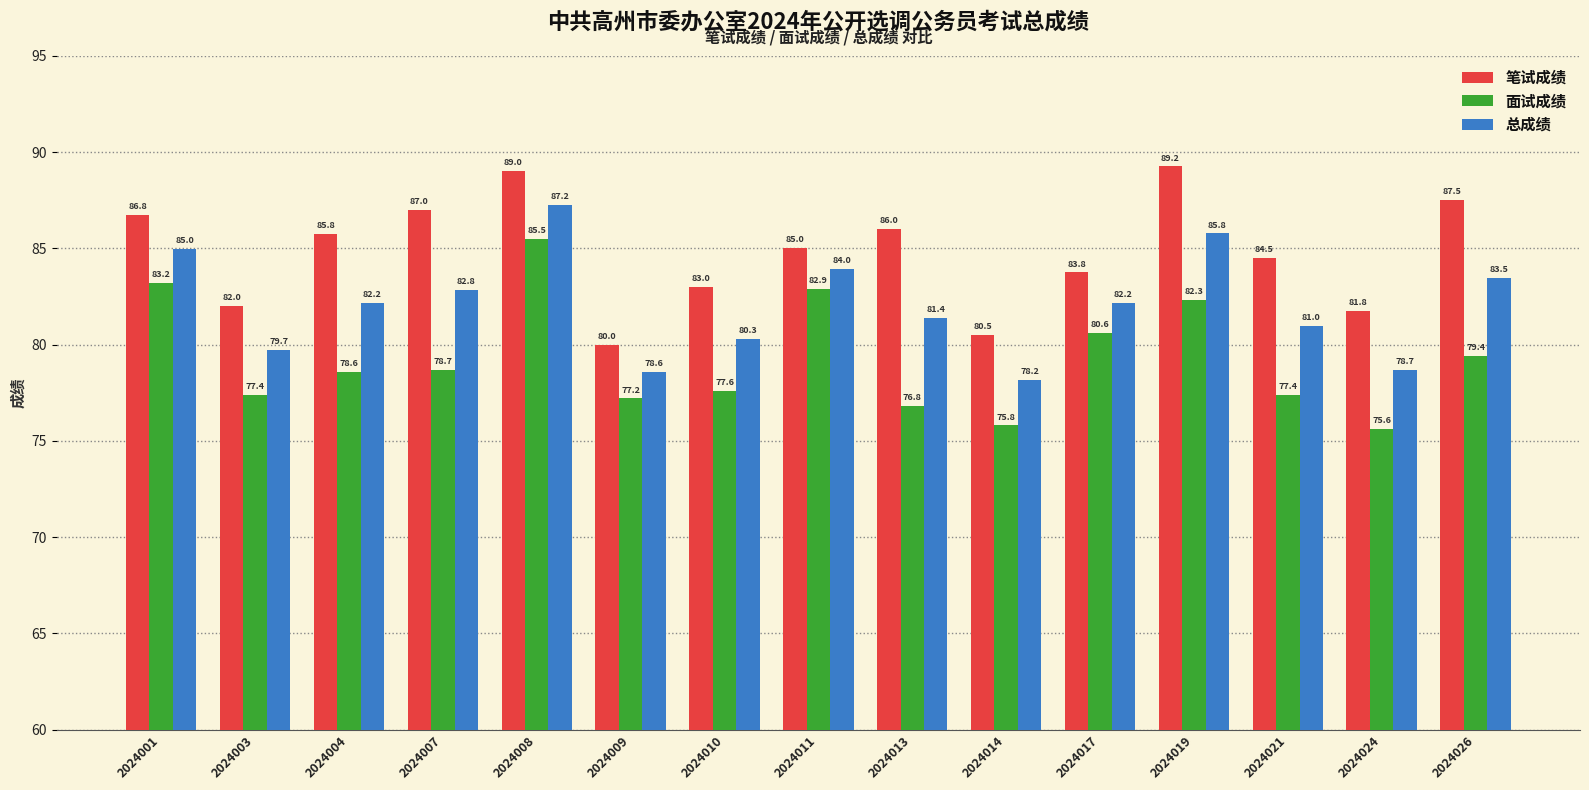

At which label does 笔试成绩 first exceed 85?

2024001